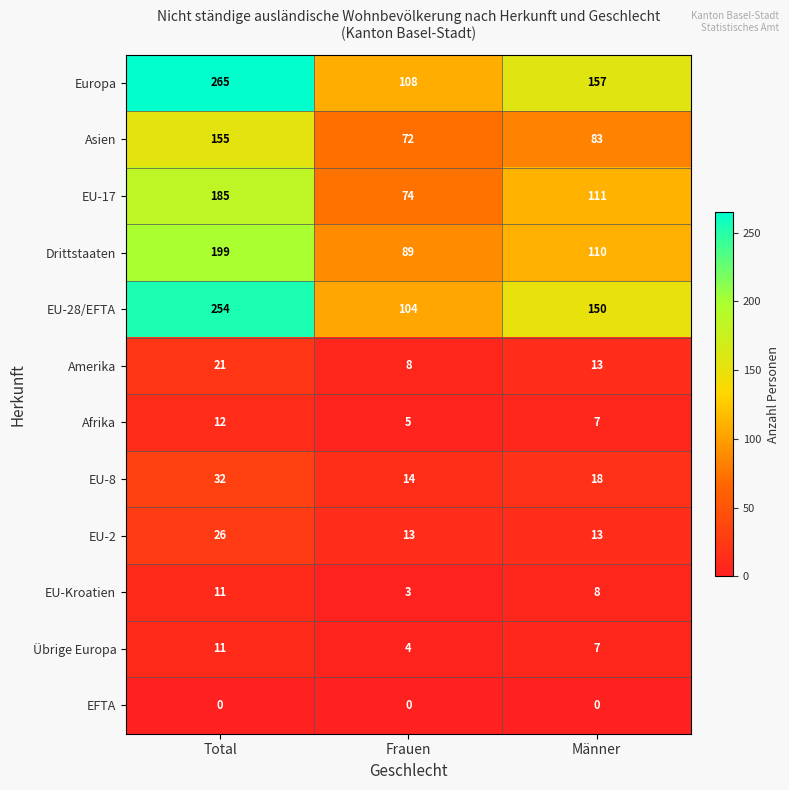

Which series changed the most between Total and Männer?

Europa